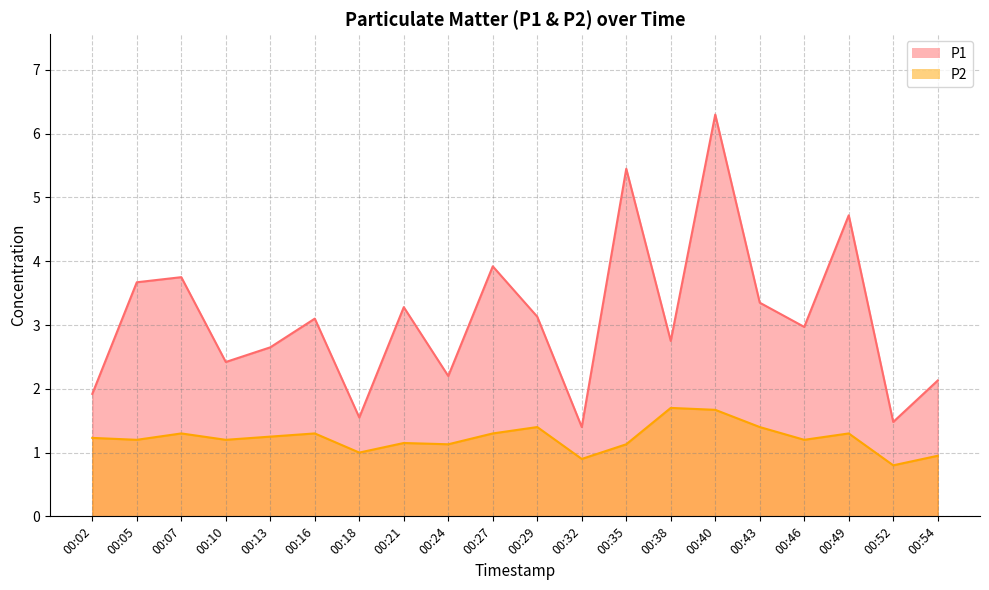

List the series in order of their peak value, lowest first.

P2, P1